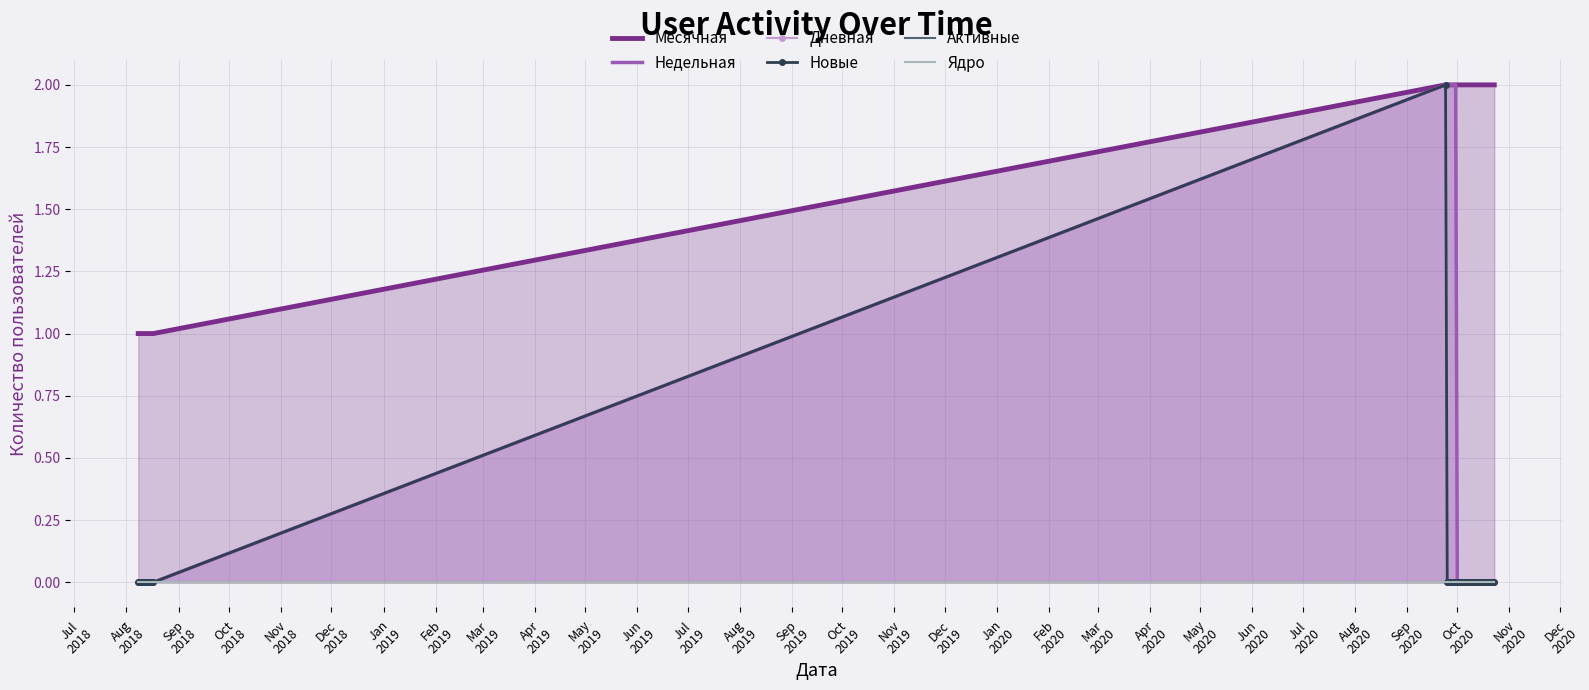

How many categories are shown in the chart?

40